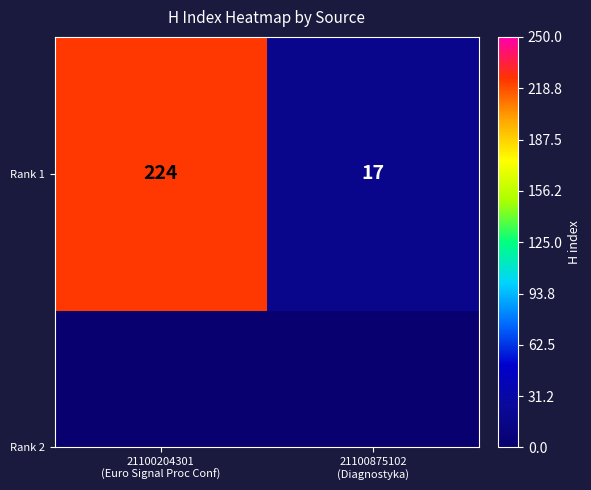

What is the difference between the values at 21100875102
(Diagnostyka) and 21100204301
(Euro Signal Proc Conf)?

207